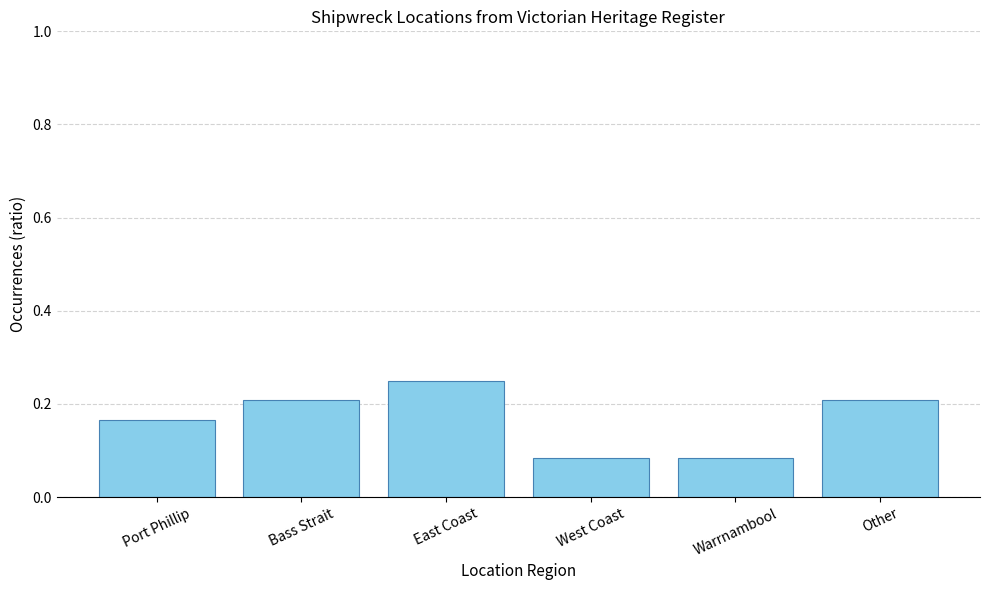

How many categories are shown in the chart?

6